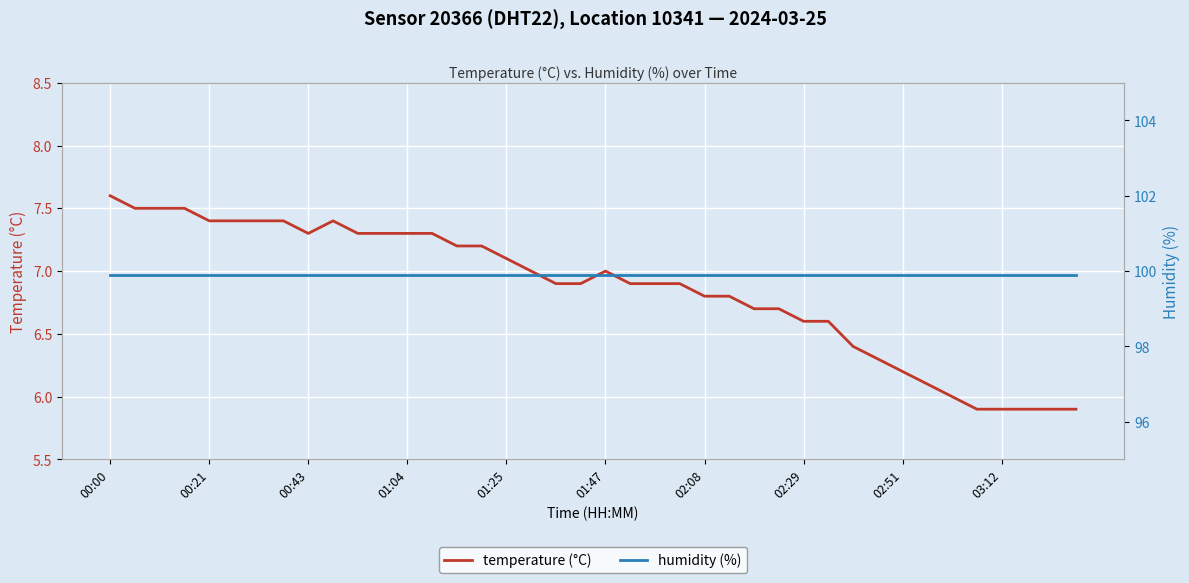

True or false: temperature (°C) and humidity (%) cross at least once.

False